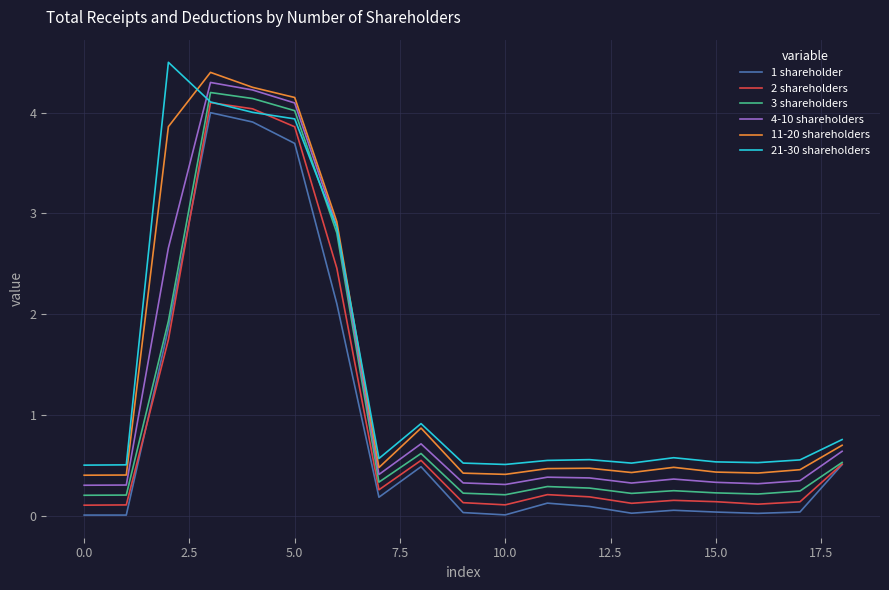

What is the sum of all 21-30 shareholders values?

27.5